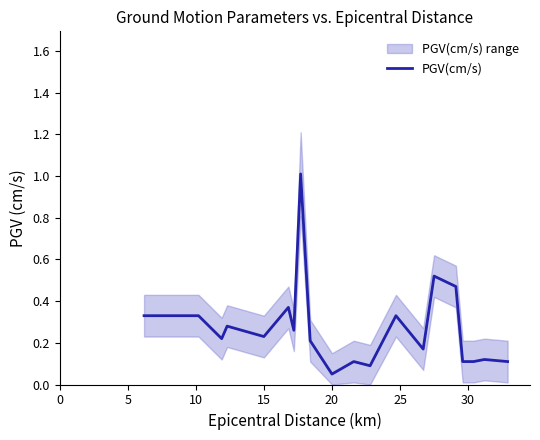

What is the maximum value shown in the chart?

1.0